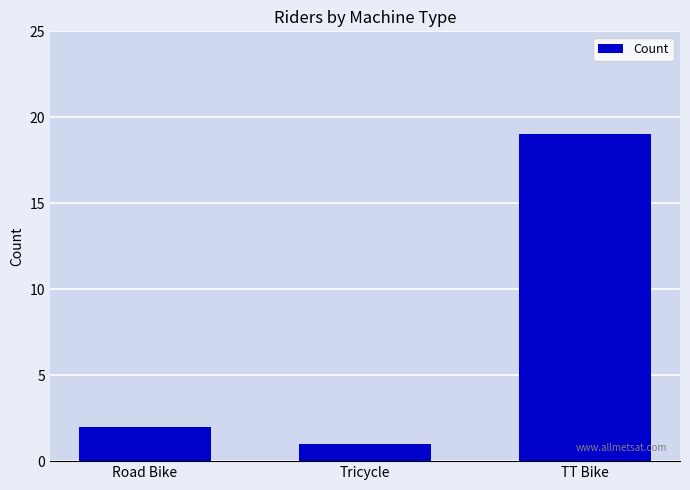

List the labels in order of value, largest first.

TT Bike, Road Bike, Tricycle